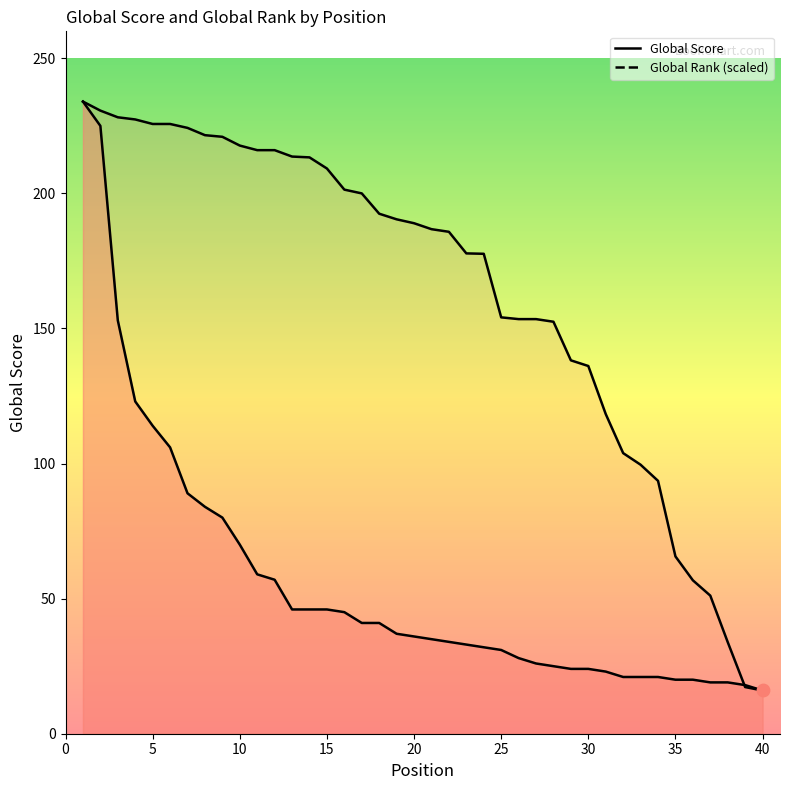

At how many categories does at least one series exceed 112?

31